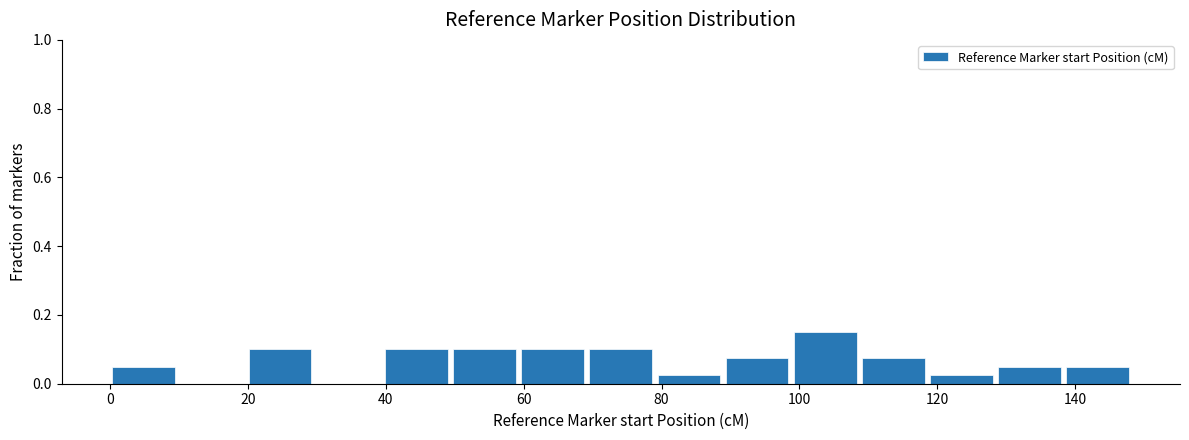

How tall is the bar that spans 60 to 70 on the x-axis? Neither the bar edges nor the heights are printed on the chart, so give them approximately, as read against the axes.

0.10